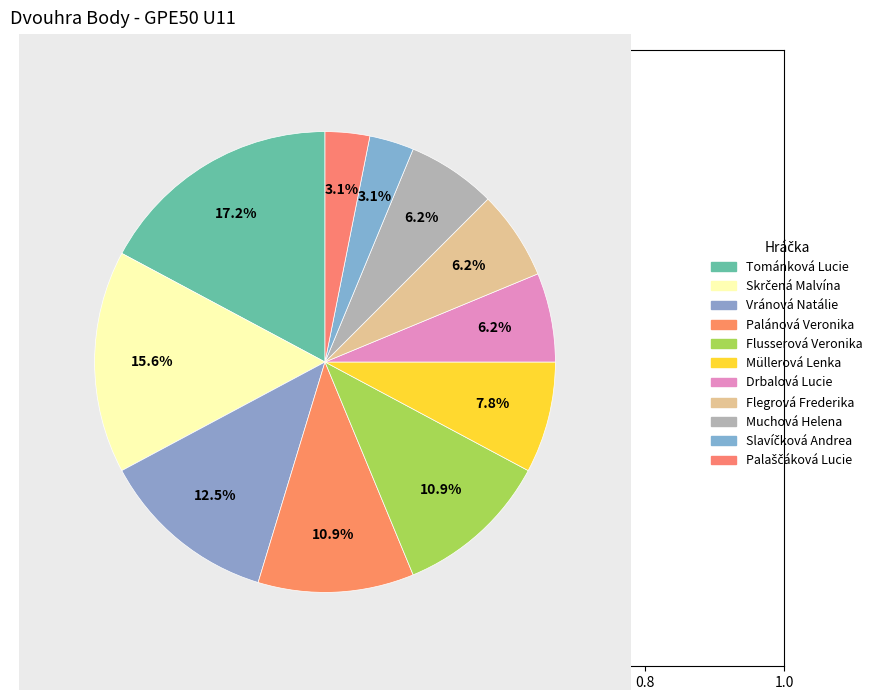

Is there any slice that represents more than half of the pie?

No